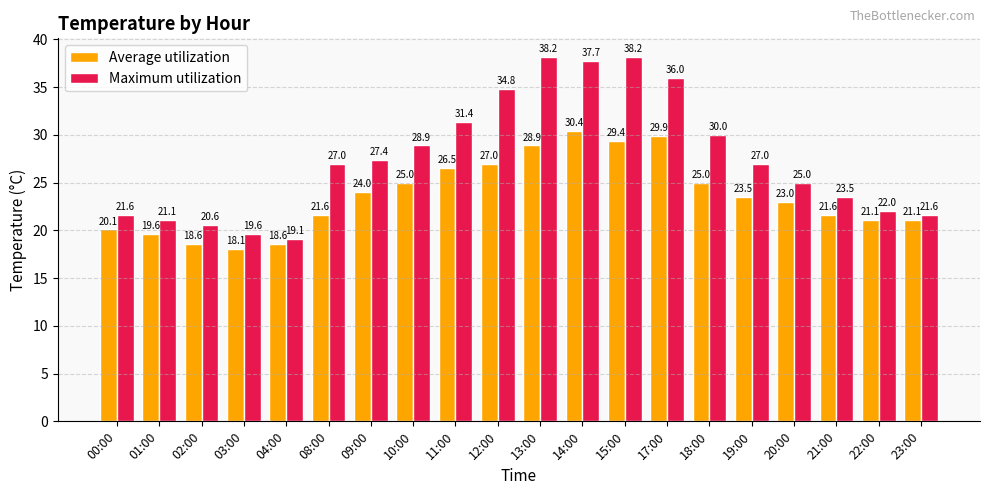

Reading left to right, extract all data points from this chart.

Average utilization: 00:00=20.1	01:00=19.6	02:00=18.6	03:00=18.1	04:00=18.6	08:00=21.6	09:00=24.0	10:00=25.0	11:00=26.5	12:00=27.0	13:00=28.9	14:00=30.4	15:00=29.4	17:00=29.9	18:00=25.0	19:00=23.5	20:00=23.0	21:00=21.6	22:00=21.1	23:00=21.1
Maximum utilization: 00:00=21.6	01:00=21.1	02:00=20.6	03:00=19.6	04:00=19.1	08:00=27.0	09:00=27.4	10:00=28.9	11:00=31.4	12:00=34.8	13:00=38.2	14:00=37.7	15:00=38.2	17:00=36.0	18:00=30.0	19:00=27.0	20:00=25.0	21:00=23.5	22:00=22.0	23:00=21.6